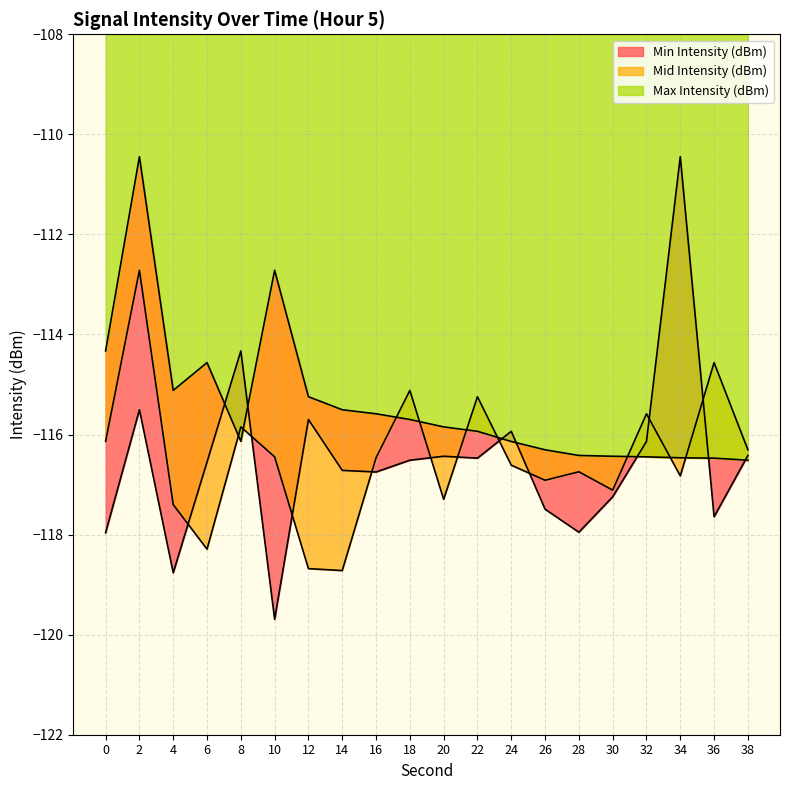

Reading left to right, list all the values displayed in this chart.

Min Intensity (dBm): -118.0	-115.5	-118.8	-116.5	-114.3	-119.7	-115.7	-116.7	-116.7	-116.5	-116.4	-116.5	-115.9	-117.5	-118.0	-117.2	-116.1	-110.4	-117.6	-116.4
Mid Intensity (dBm): -116.1	-112.7	-117.4	-118.3	-115.8	-116.4	-118.7	-118.7	-116.5	-115.1	-117.3	-115.2	-116.6	-116.9	-116.7	-117.1	-115.6	-116.8	-114.6	-116.3
Max Intensity (dBm): -114.3	-110.4	-115.1	-114.6	-116.1	-112.7	-115.2	-115.5	-115.6	-115.7	-115.8	-115.9	-116.1	-116.3	-116.4	-116.4	-116.4	-116.5	-116.5	-116.5